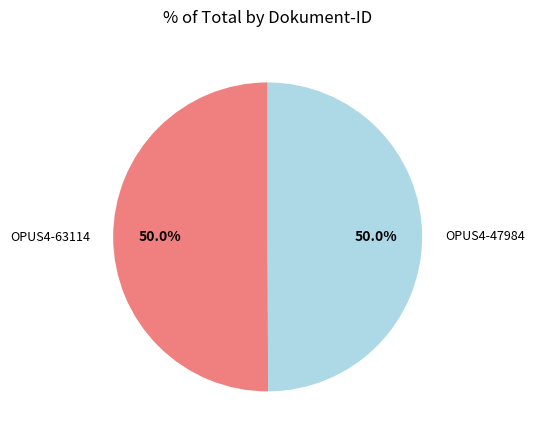

Count the number of slices in the pie.

2